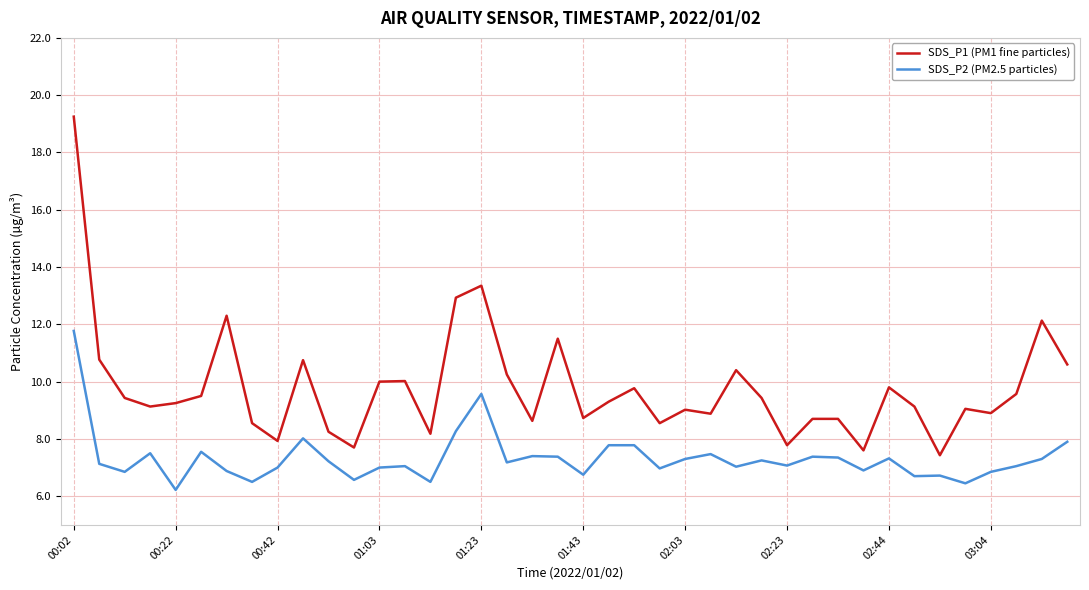

Which series has the largest total across all categories?

SDS_P1 (PM1 fine particles)